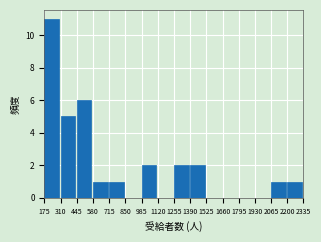

Over which range of the x-axis is the bar tallest?

175 to 310